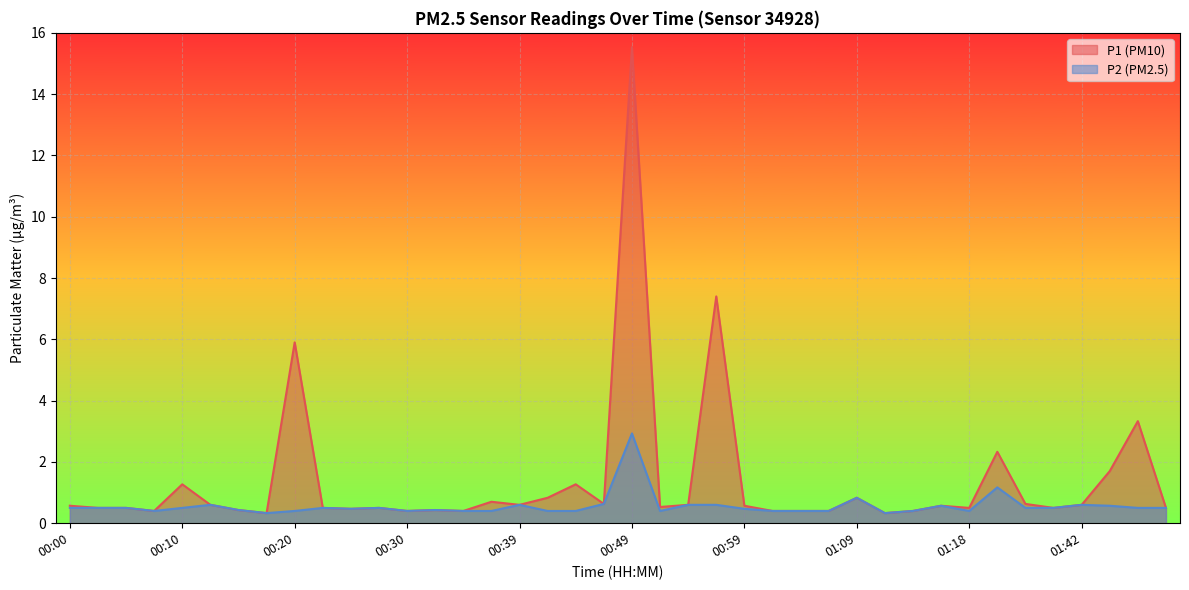

Reading right to left, list all the values displayed in this chart.

P1: 0.5	3.3	1.7	0.6	0.5	0.6	2.3	0.5	0.6	0.4	0.3	0.8	0.4	0.4	0.4	0.6	7.4	0.6	0.5	15.5	0.6	1.3	0.8	0.6	0.7	0.4	0.4	0.4	0.5	0.5	0.5	5.9	0.3	0.4	0.6	1.3	0.4	0.5	0.5	0.6
P2: 0.5	0.5	0.6	0.6	0.5	0.5	1.2	0.4	0.6	0.4	0.3	0.8	0.4	0.4	0.4	0.5	0.6	0.6	0.4	2.9	0.6	0.4	0.4	0.6	0.4	0.4	0.4	0.4	0.5	0.5	0.5	0.4	0.3	0.4	0.6	0.5	0.4	0.5	0.5	0.5